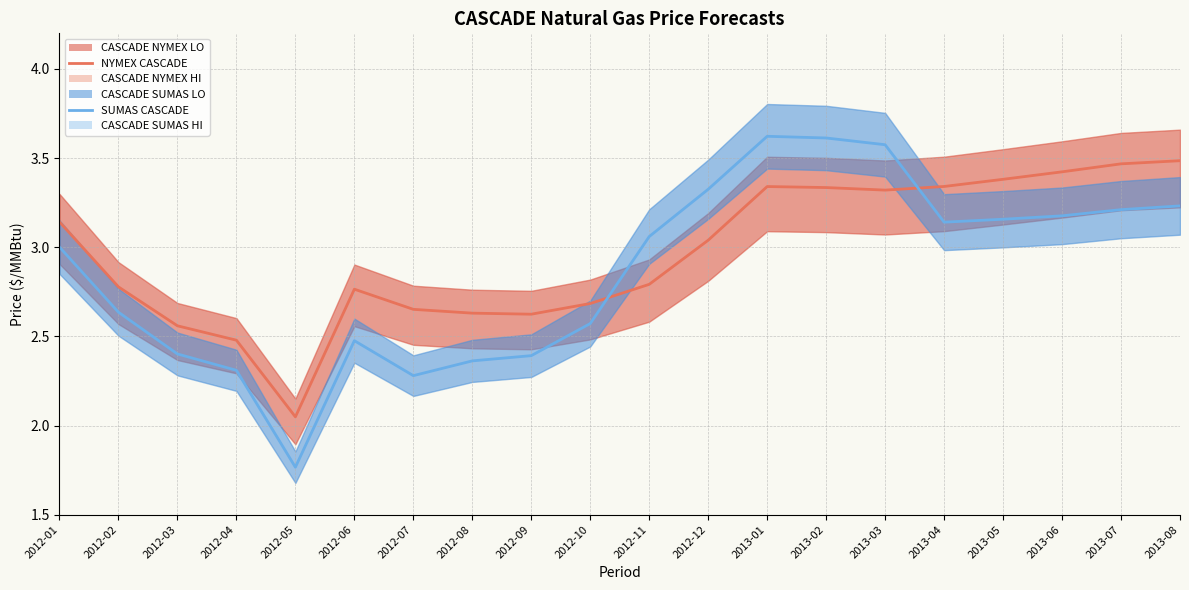

Is it true that SUMAS CASCADE equals 3.9 at 2012-07?

False